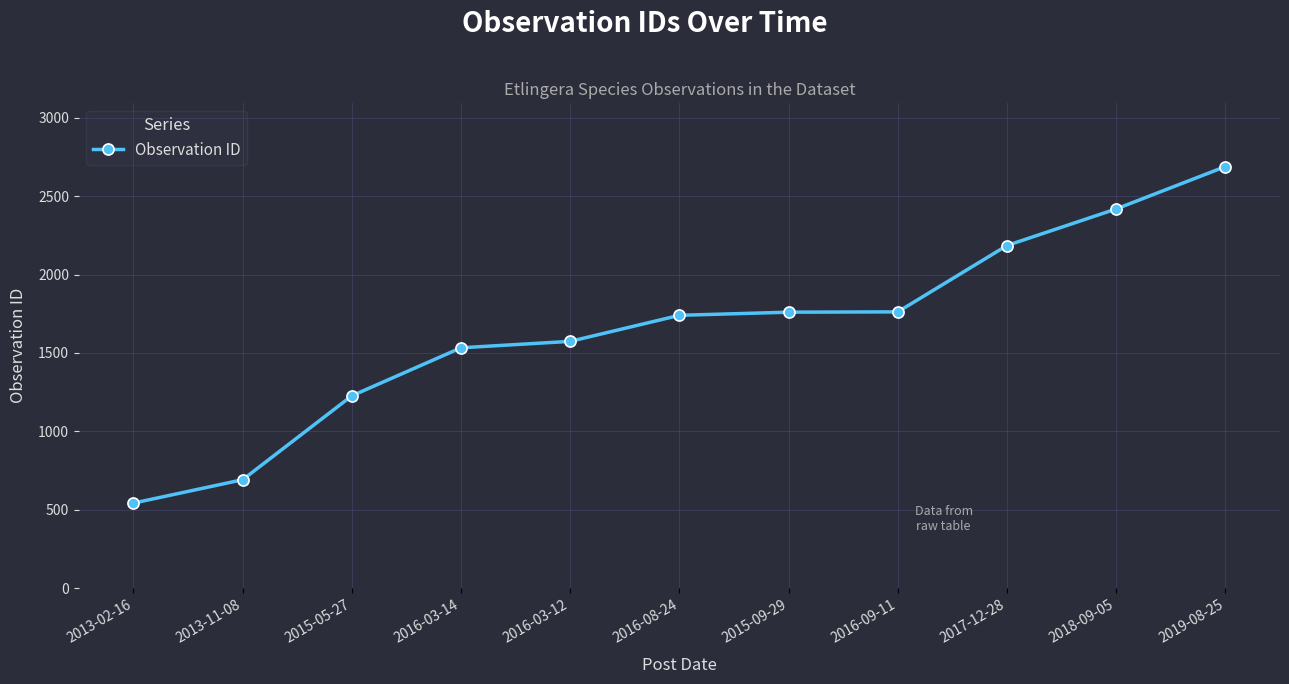

What is the change in value from 2013-02-16 to 2015-05-27?

+684